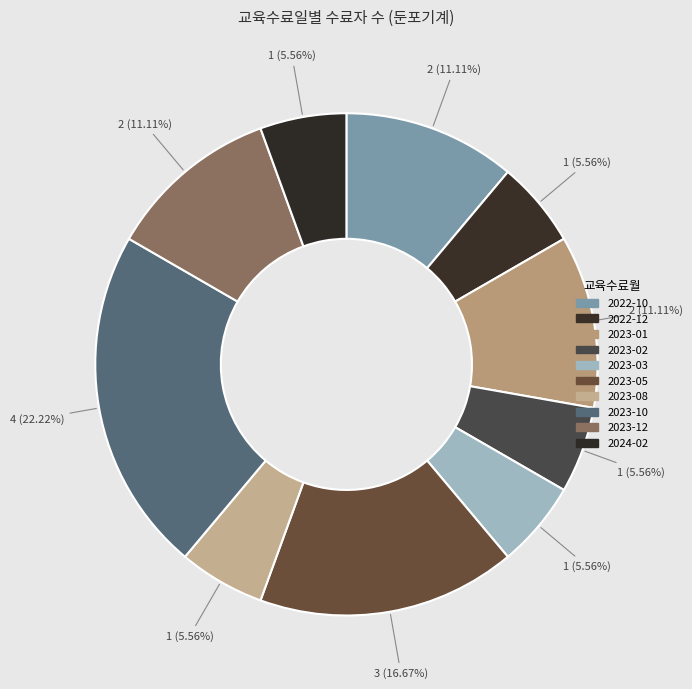

What is the ratio of the value at 2023-05 to the value at 2022-12?

3.0